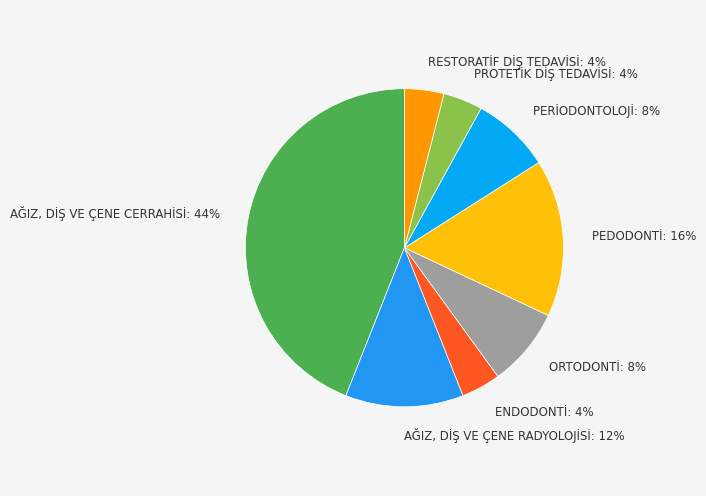

True or false: PEDODONTİ accounts for 16% of the total.

True